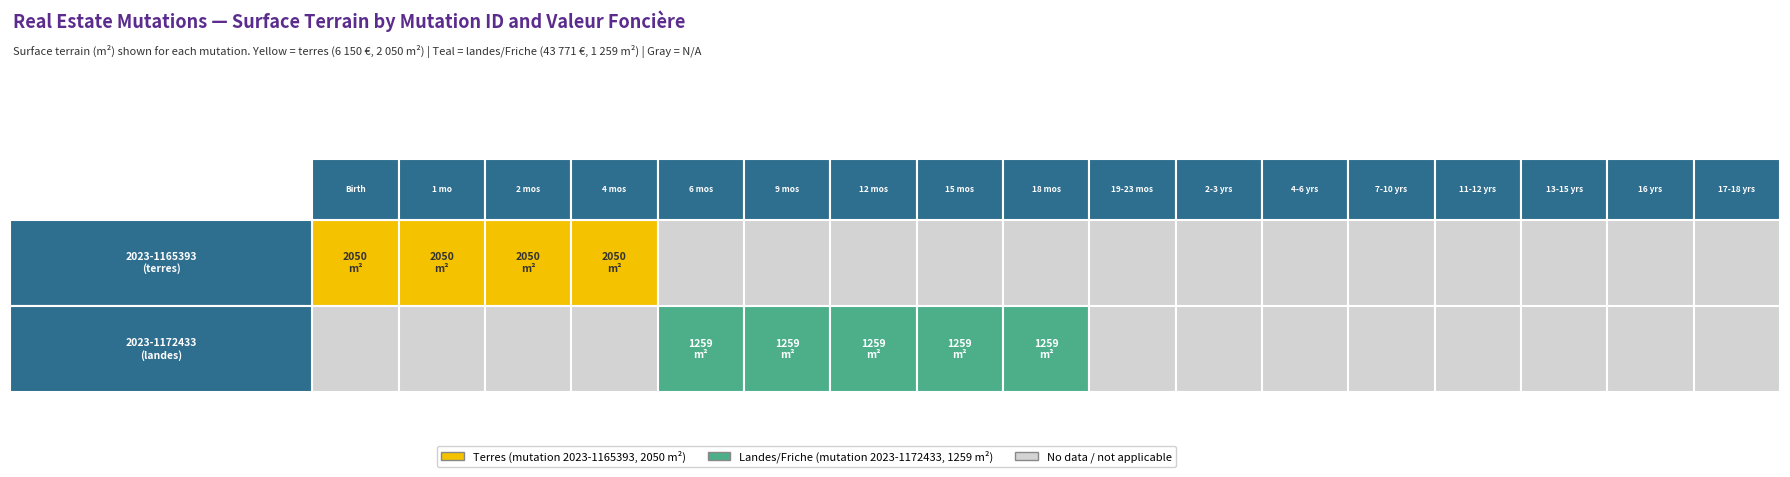

The value of 2023-1172433 at 2 is -446. True or false?

False